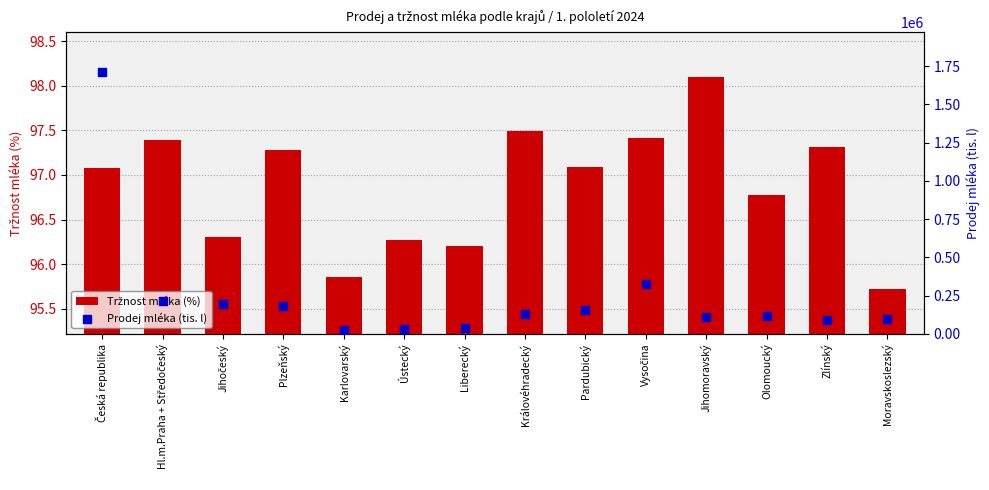

Is the value of Prodej mléka (tis. l) at Česká republika greater than the value of Tržnost mléka (%) at Hl.m.Praha + Středočeský?

Yes